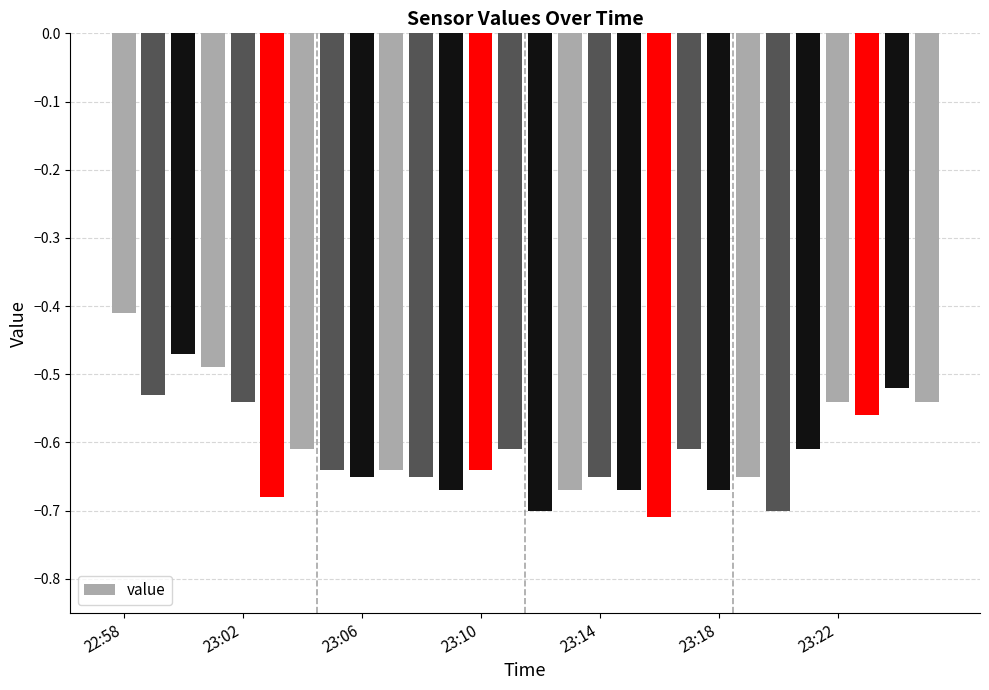

Rank the categories by value from lowest to highest.

18, 14, 22, 23:18, 11, 15, 17, 20, 8, 10, 16, 21, 7, 9, 12, 23:22, 13, 19, 23, 25, 23:14, 24, 27, 23:02, 26, 23:10, 23:06, 22:58